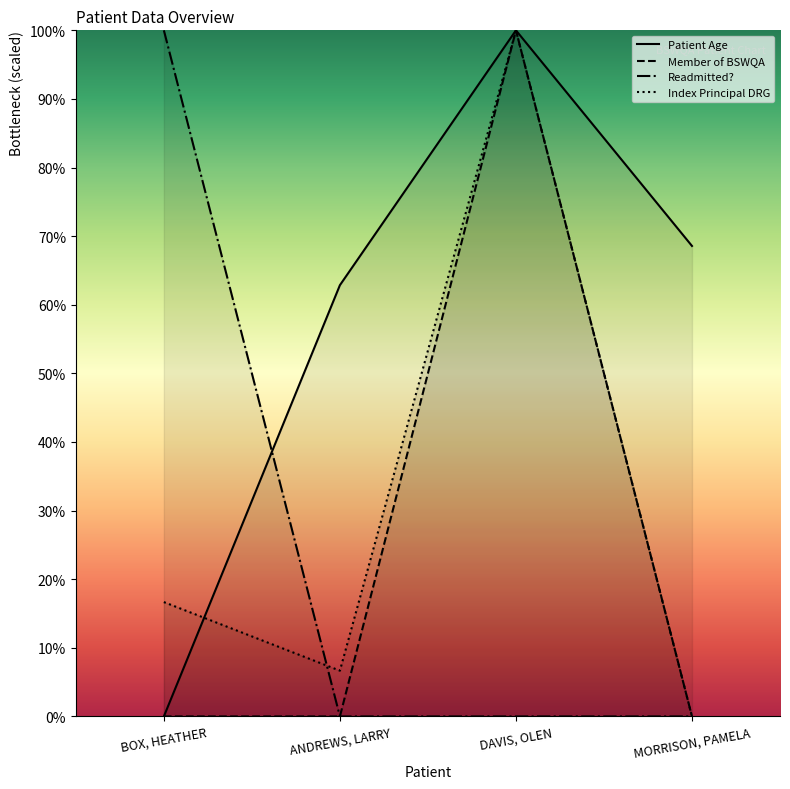

Rank the series by their maximum value, from lowest to highest.

Patient Age, Member of BSWQA, Readmitted?, Index Principal DRG